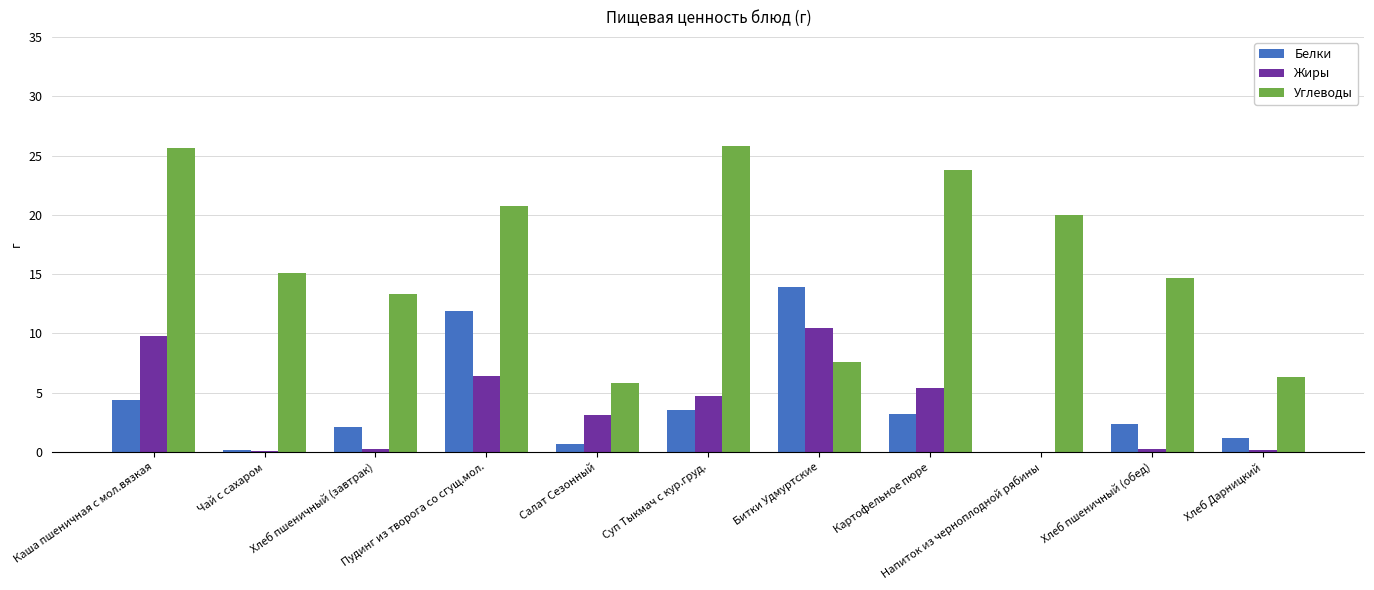

Which series changed the most between Пудинг из творога со сгущ.мол. and Битки Удмуртские?

Углеводы